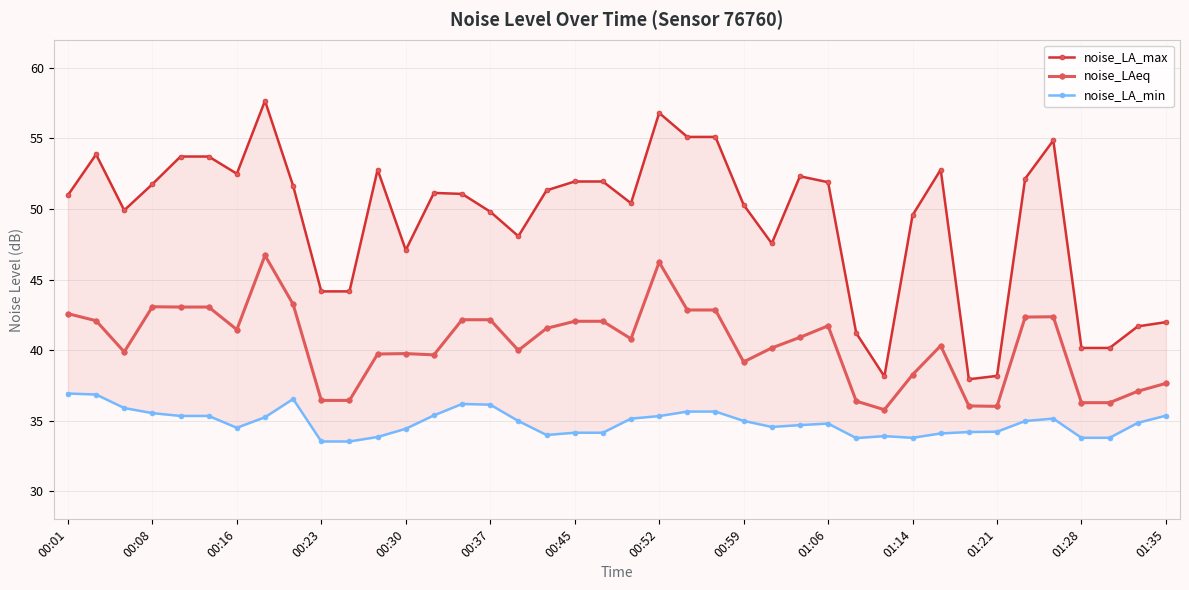

What is the maximum value for noise_LAeq?

46.7